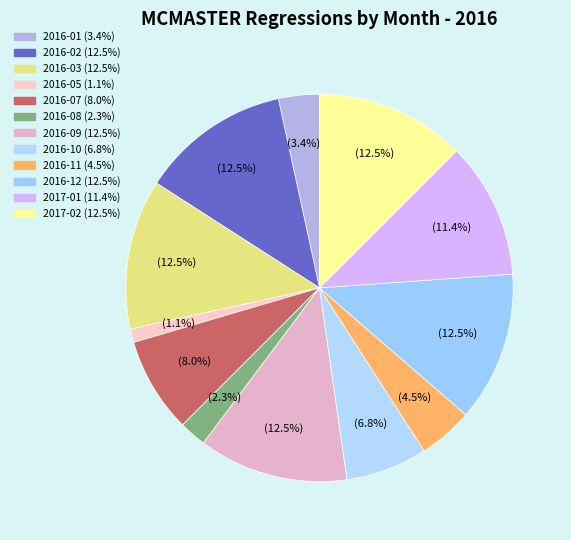

Is 2016-03 the majority of the pie?

No